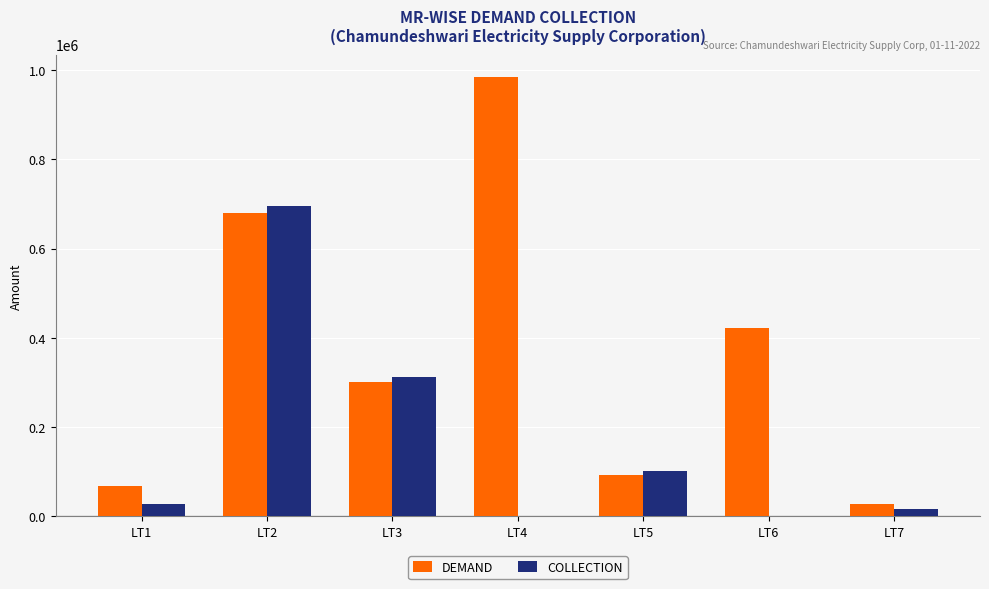

What is the greatest value displayed?

985729.4